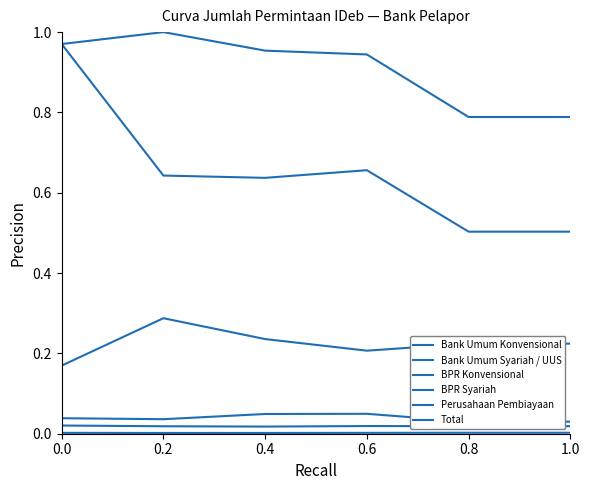

Rank the series by their maximum value, from highest to lowest.

Total, Bank Umum Konvensional, Perusahaan Pembiayaan, Bank Umum Syariah / UUS, BPR Konvensional, BPR Syariah